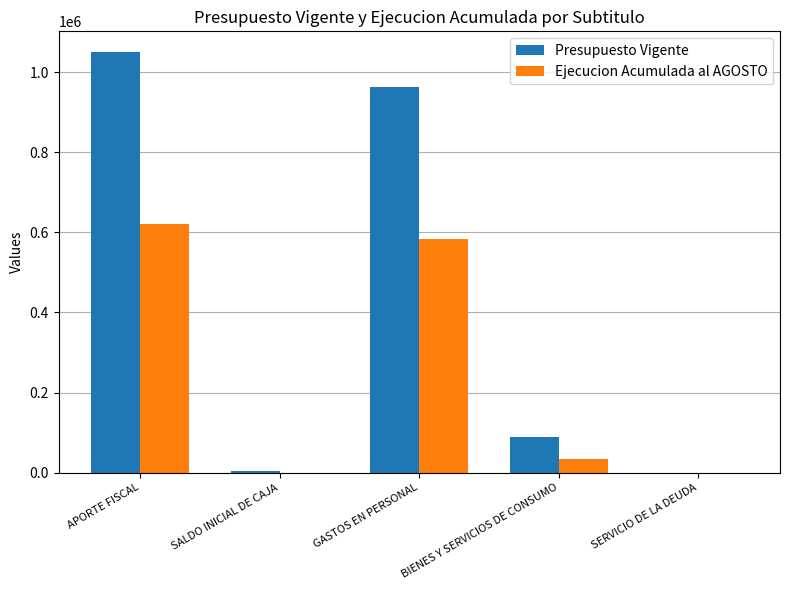

The Presupuesto Vigente series shows 35076 at BIENES Y SERVICIOS DE CONSUMO. True or false?

False